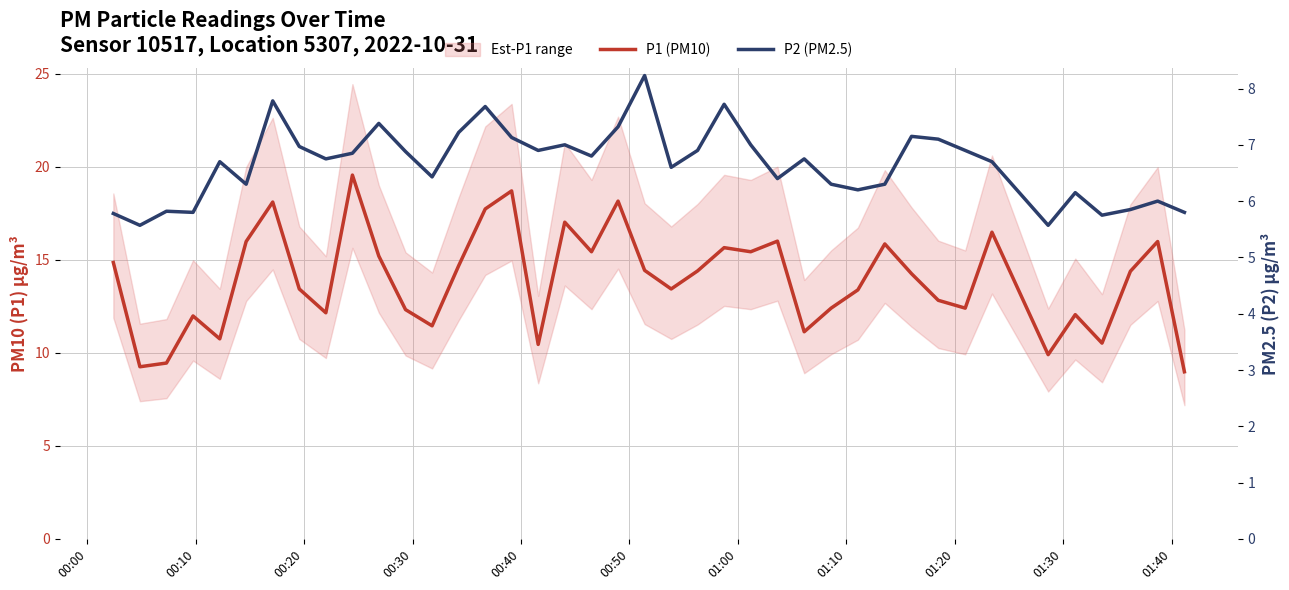

The P2 (PM2.5) series shows 4.1 at 28. True or false?

False